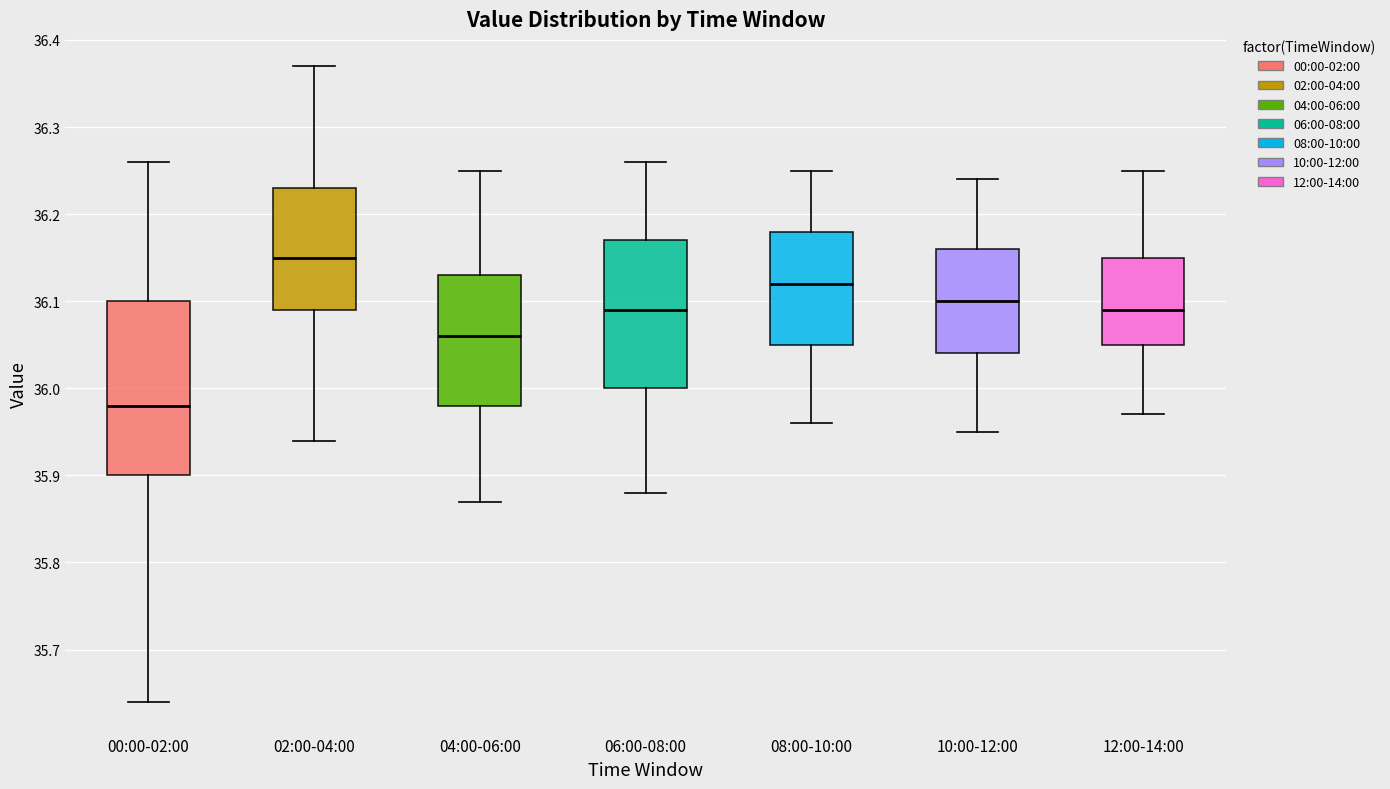

Where does the upper whisker of the box for 02:00-04:00 end on the y-axis? The values are not printed on the chart, so give them approximately, as read against the axis.

36.37